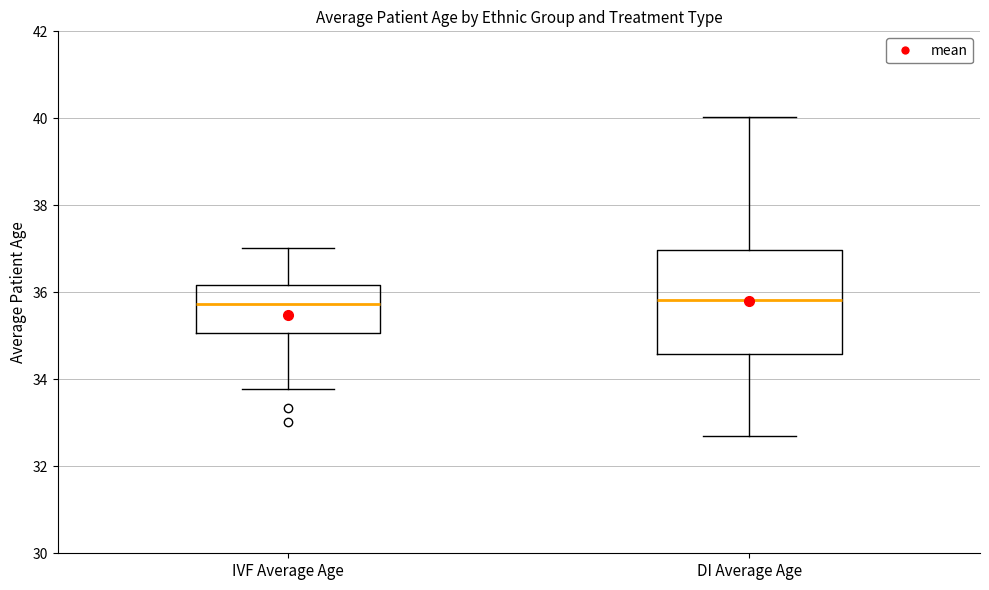

Where is the lower edge of the box for IVF Average Age on the y-axis? The values are not printed on the chart, so give them approximately, as read against the axis.

35.0